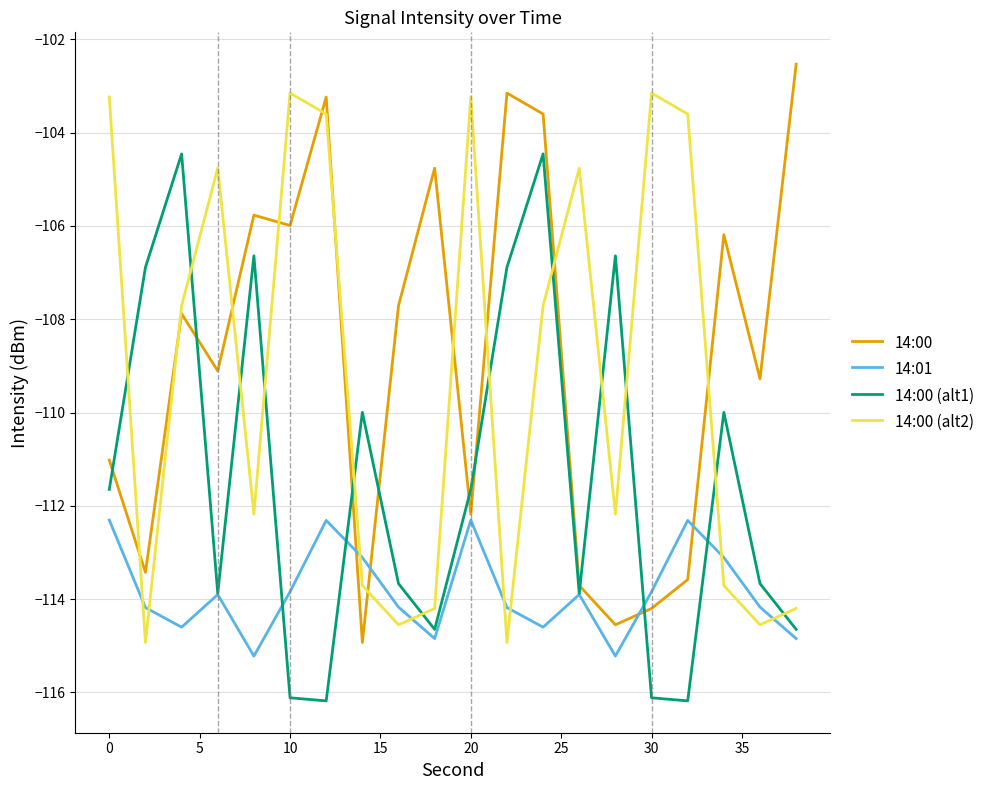

After their last crossing, which series has the higher values: 14:00 (alt1) or 14:00 (alt2)?

14:00 (alt2)